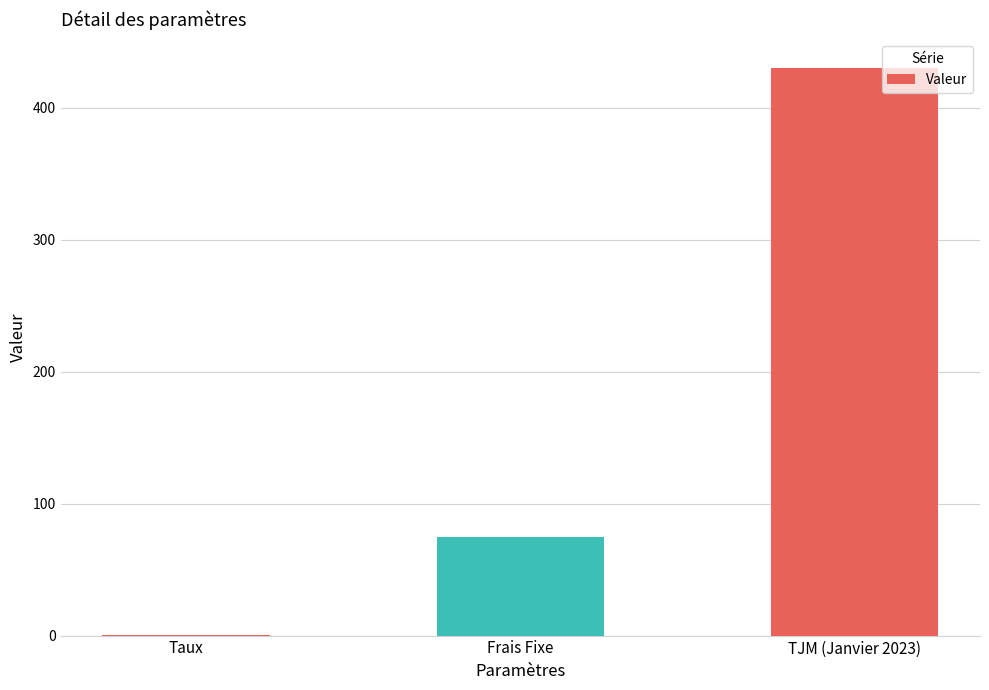

The value at TJM (Janvier 2023) is 430.0. True or false?

True